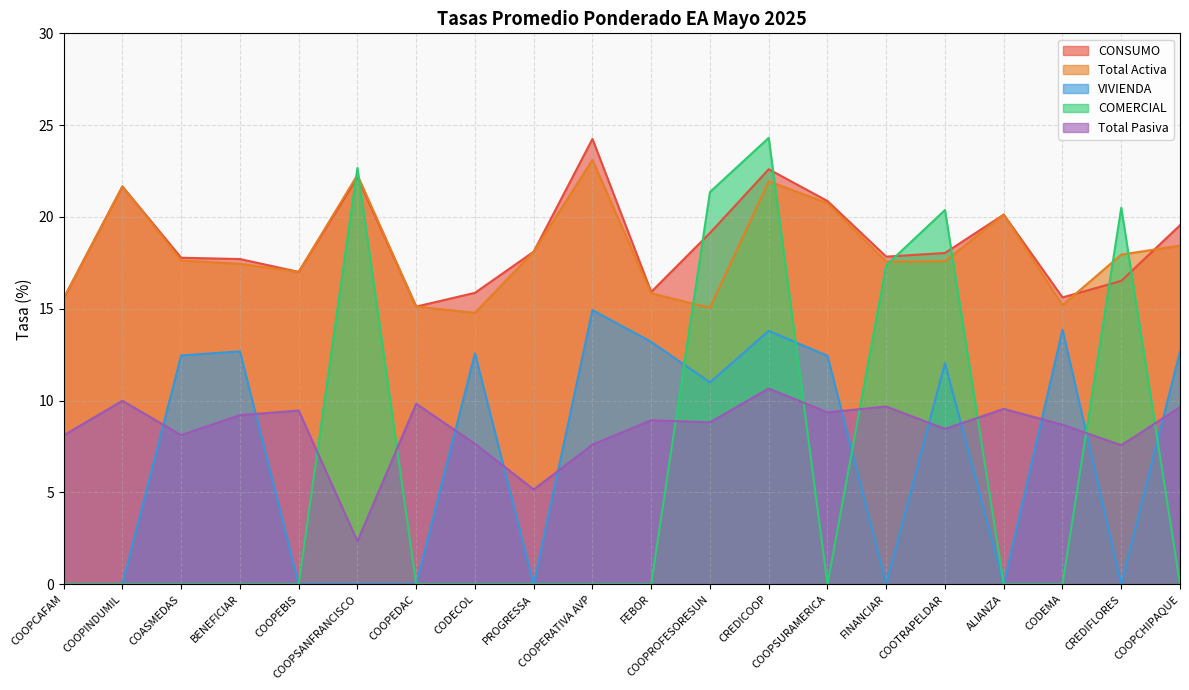

The value of Total Pasiva at COOPINDUMIL is 10.0. True or false?

True